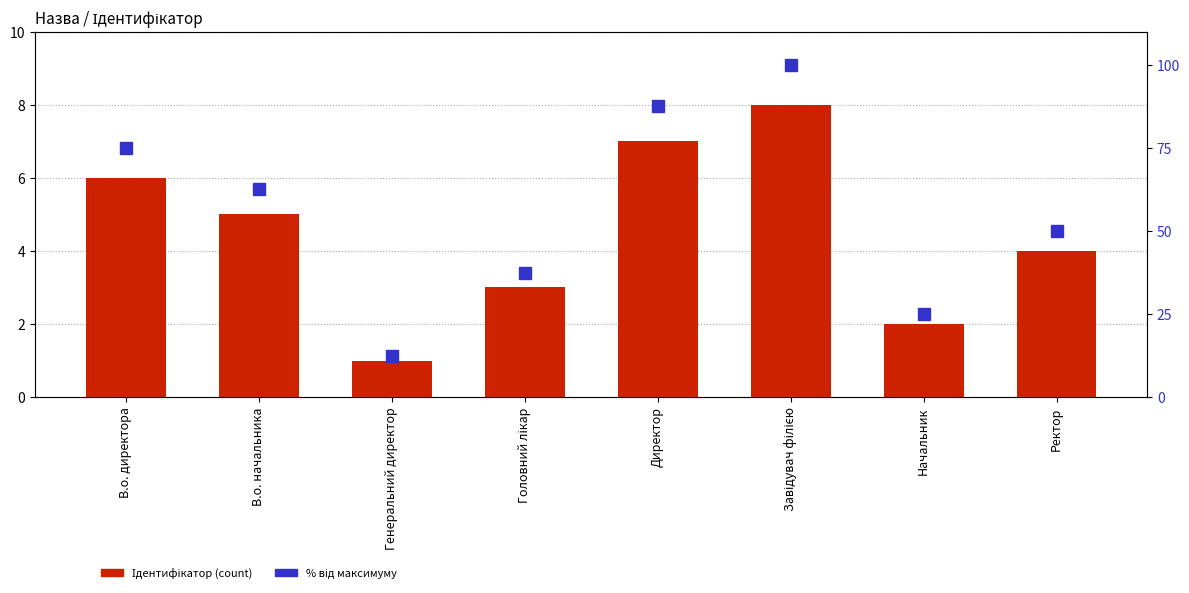

Where does the відсоток від макс. series first go above 62?

В.о. директора